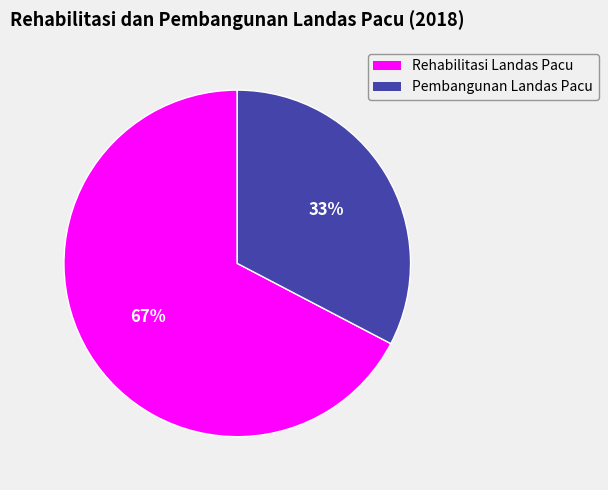

Is Pembangunan Landas Pacu the majority of the pie?

No